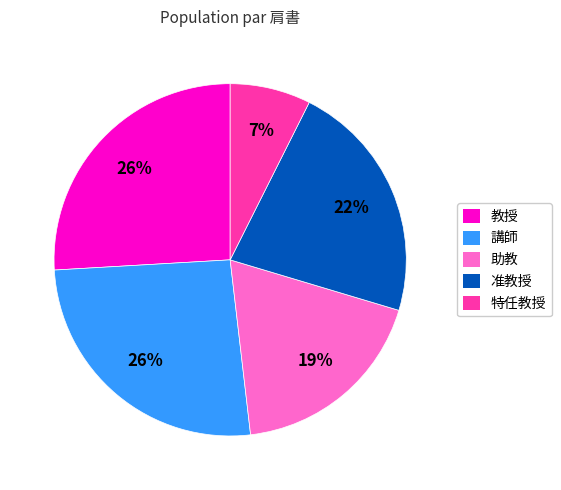

True or false: 助教 accounts for 19% of the total.

True